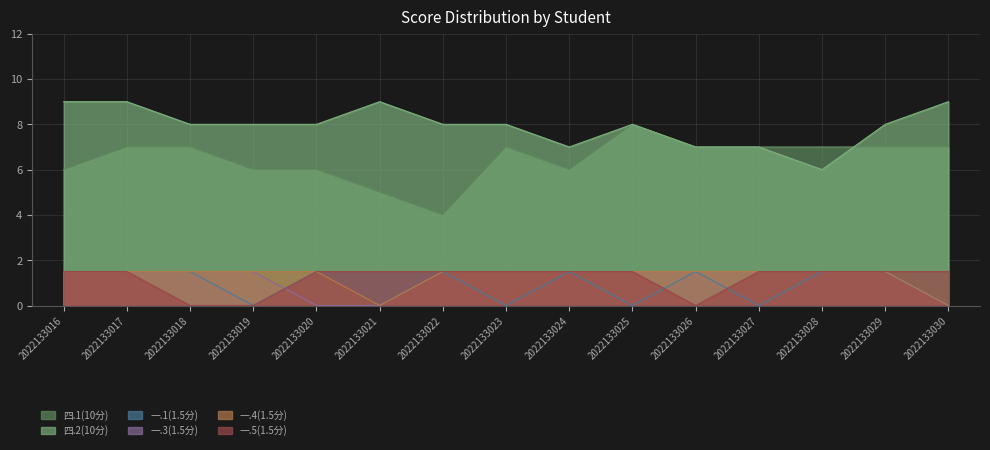

Is it true that 一.1(1.5分) equals 1.5 at 2022133021?

True